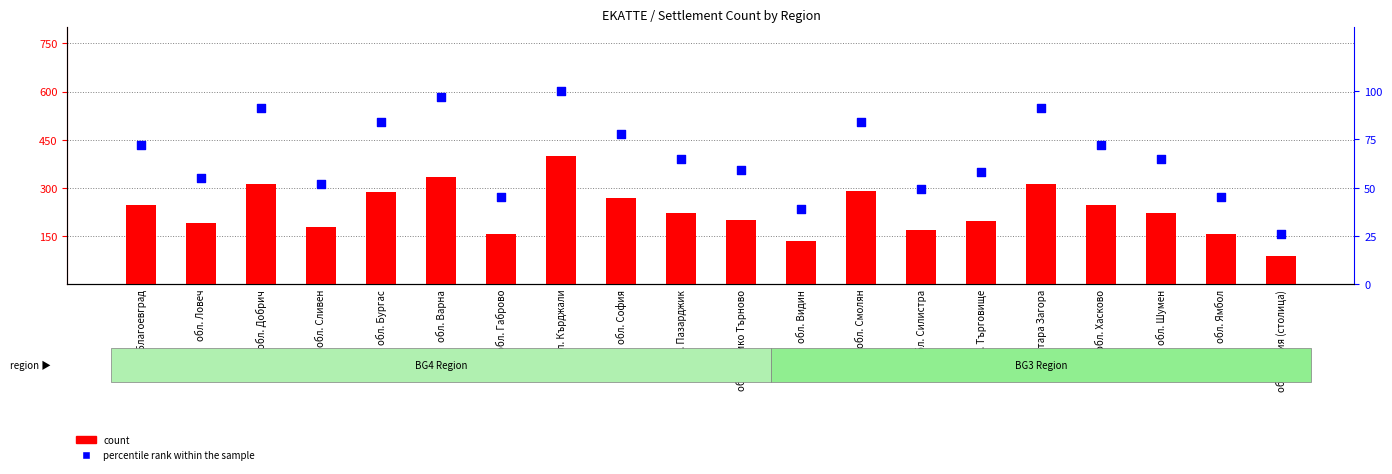

Which series has the widest spread of Y values?

count